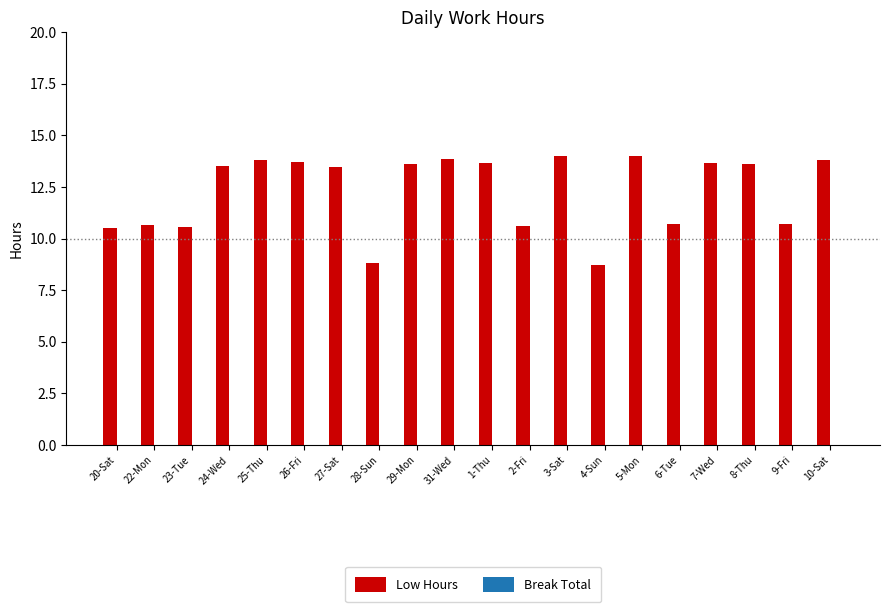

What is the label of the 8th bar from the right?

3-Sat